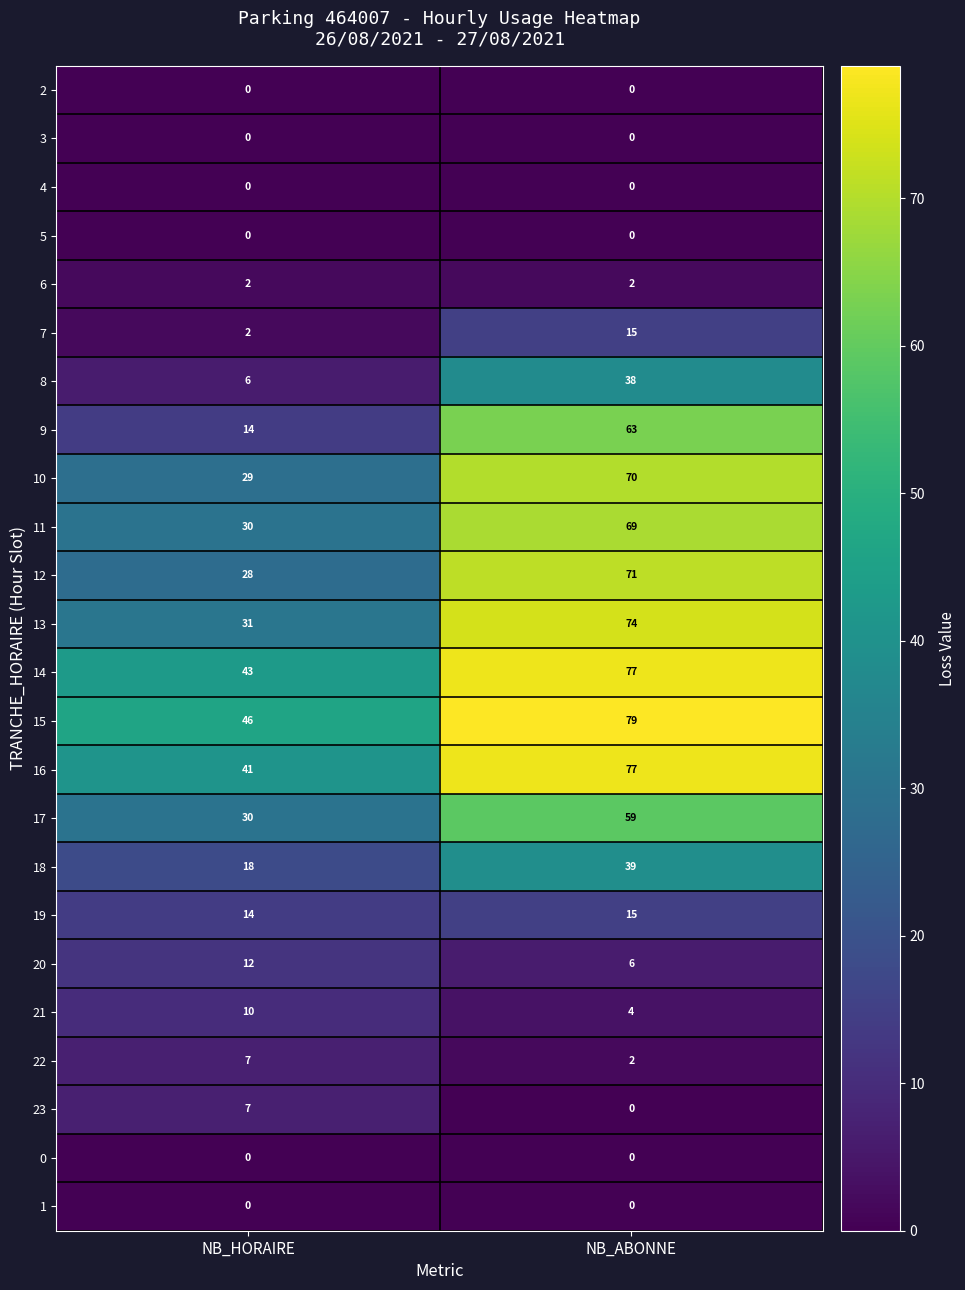

The value of 20 at NB_HORAIRE is 12. True or false?

True